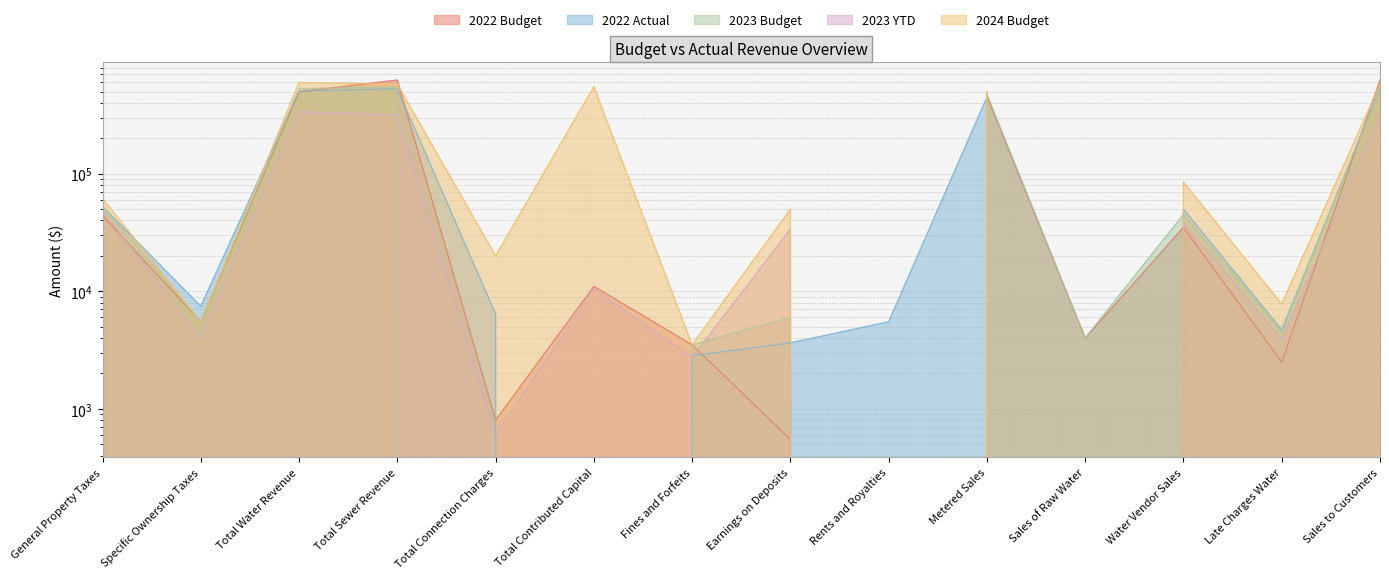

At which category is the sum across all series the highest?

Total Sewer Revenue